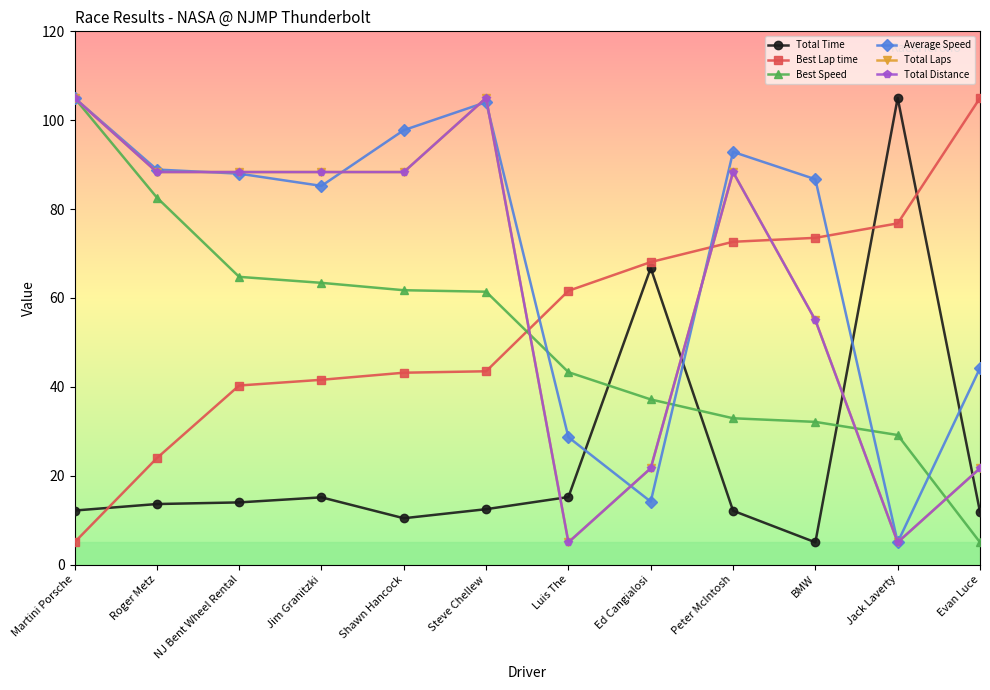

Does the chart have visible grid lines?

No